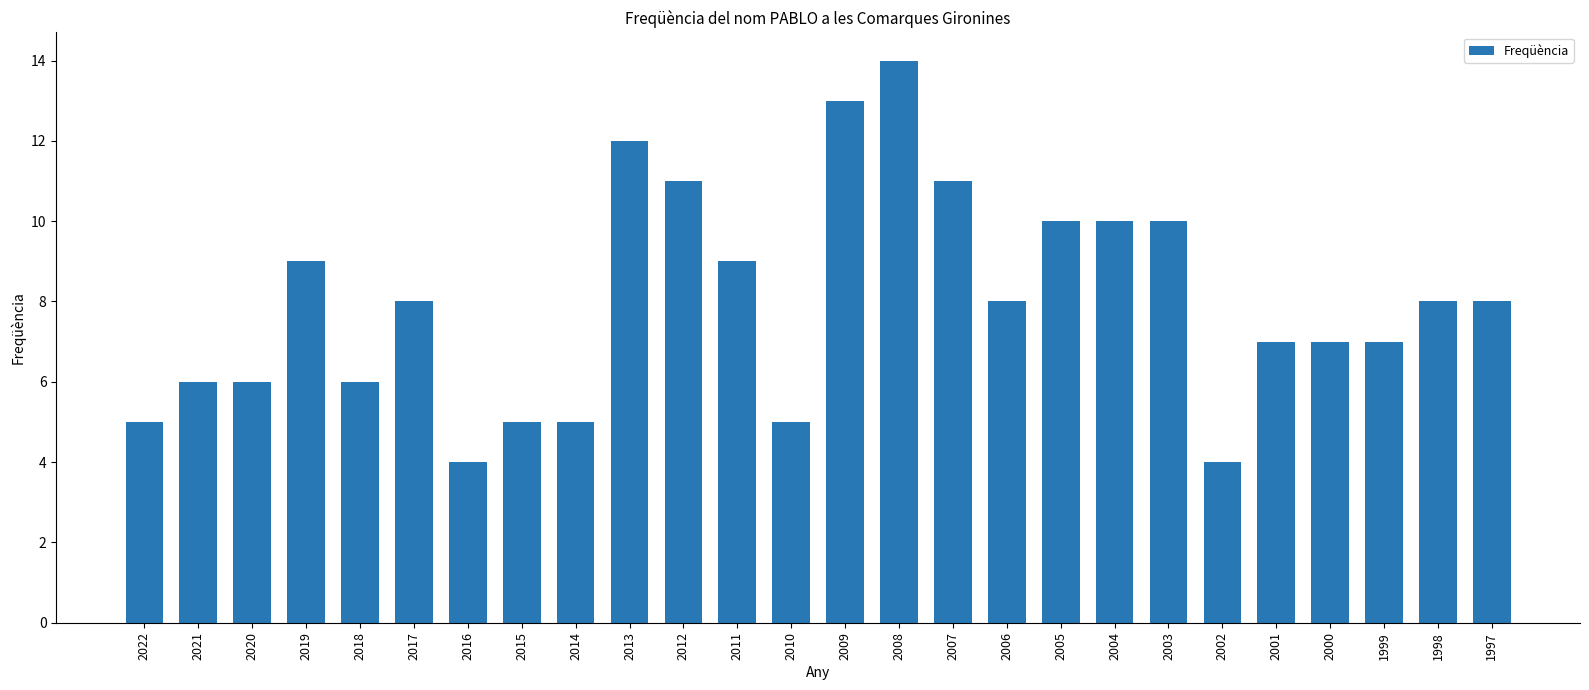

What is the sum of the values at 2005 and 2012?

21